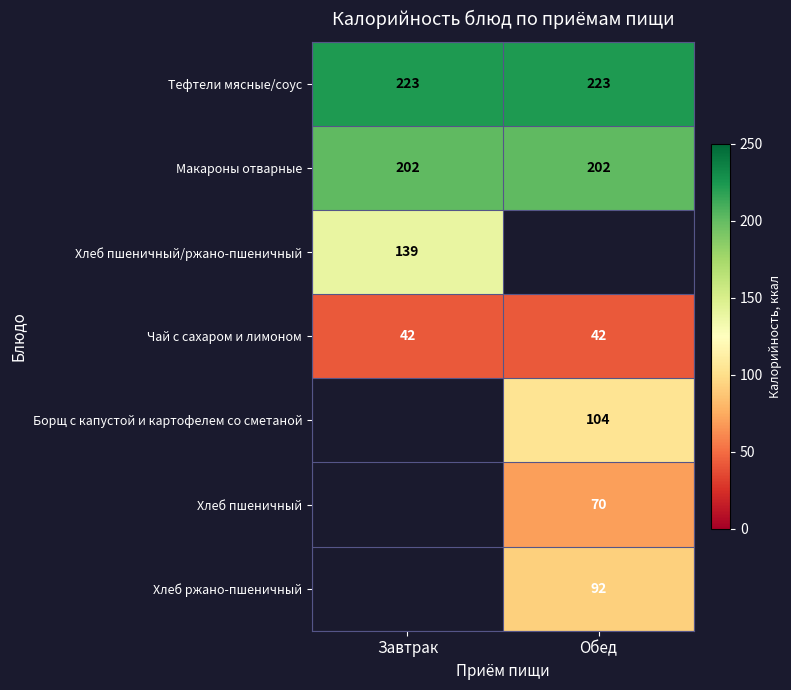

How many data points does each series have?

2